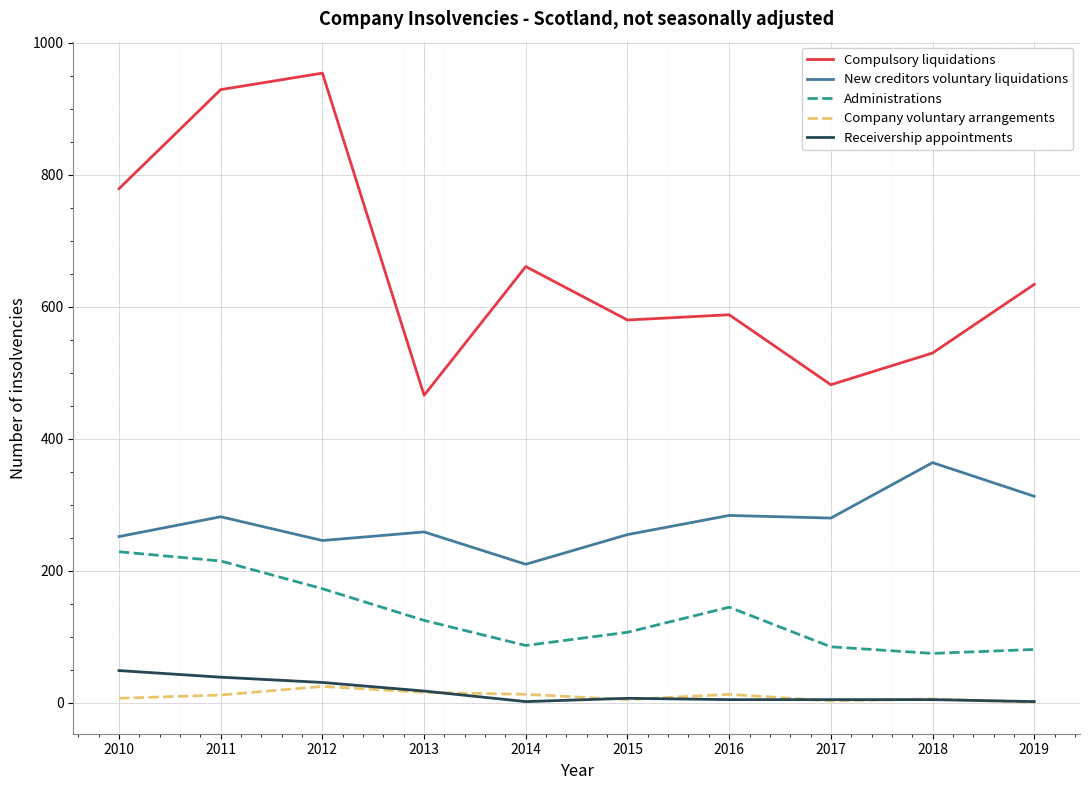

Read the Receivership appointments value at 2013, to the nearest 5.

20